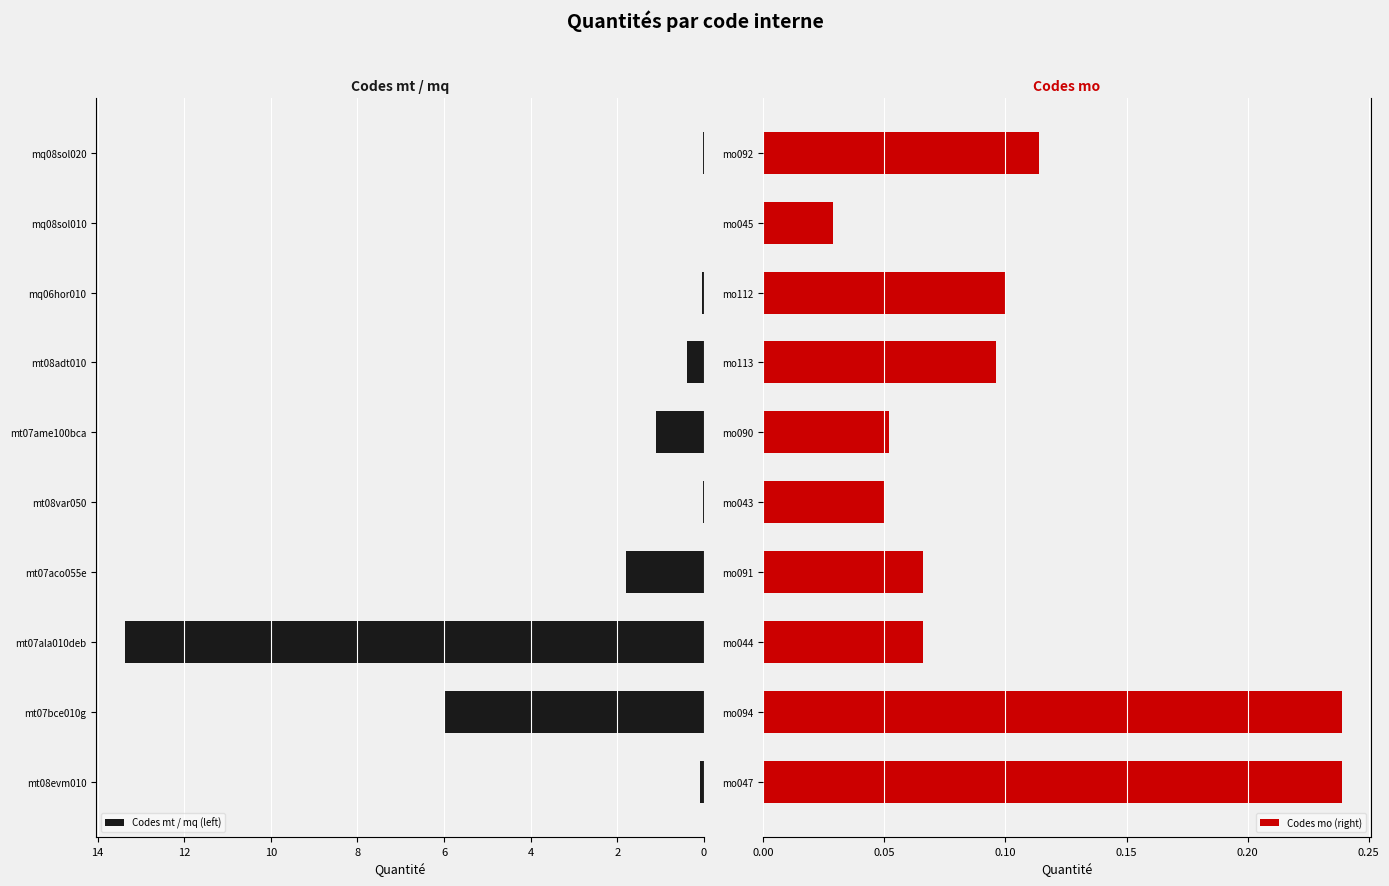

What is the difference between the Codes mt / mq (left) values at mq08sol020 and mt07ame100bca?

1.1